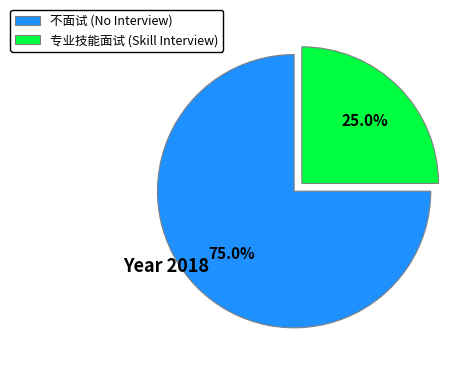

Do 专业技能面试 and 不面试 together represent more than half of the pie?

Yes